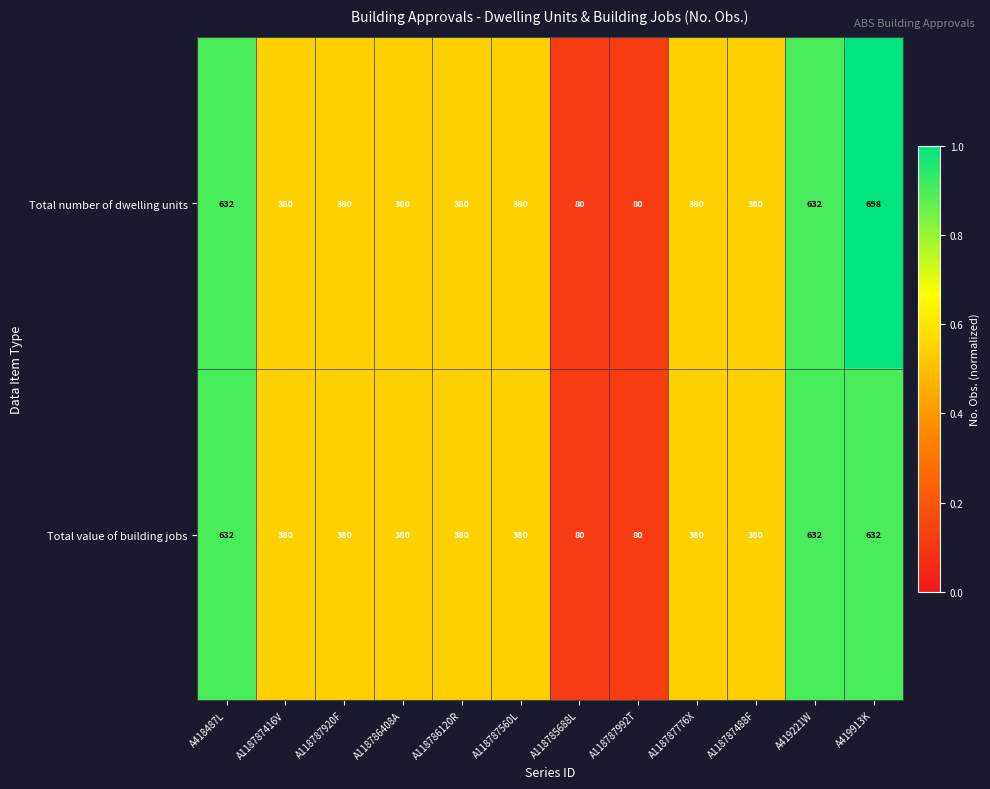

Rank the series by their average value, from highest to lowest.

Total number of dwelling units, Total value of building jobs